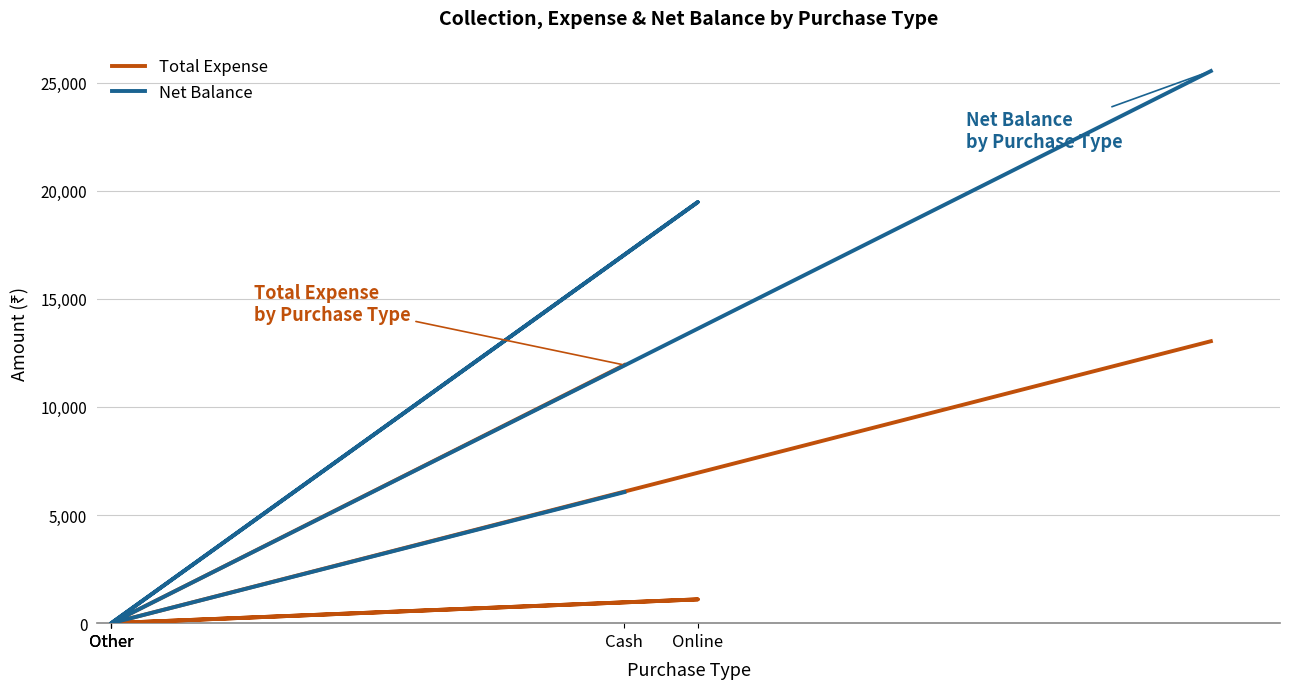

True or false: Net Balance has more than 2 interior local peaks.

False